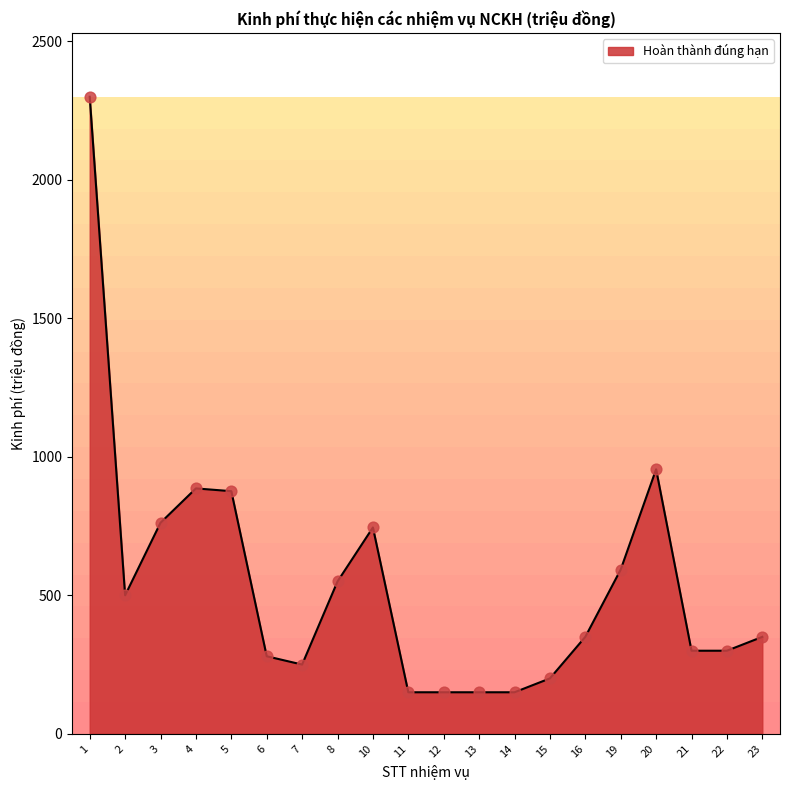

What is the change in value from 15 to 23?

+150